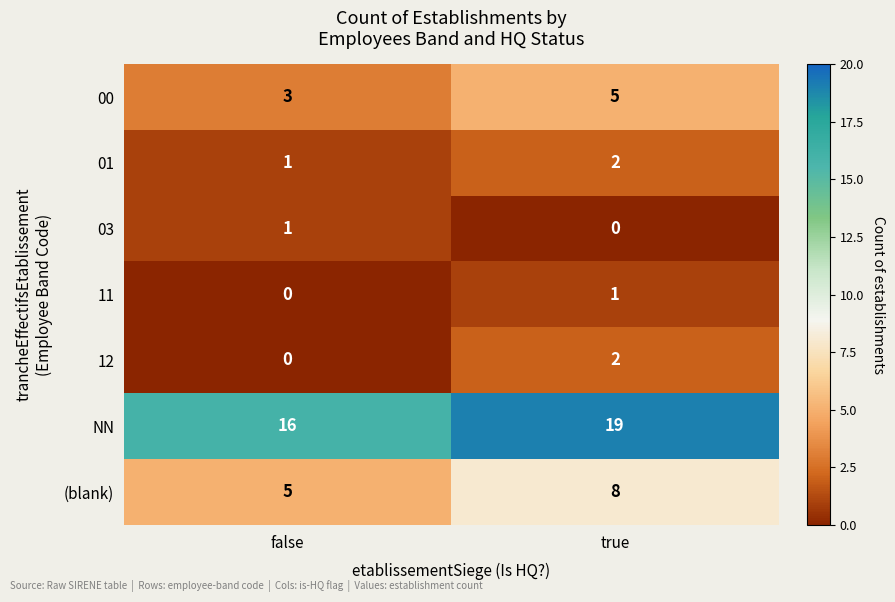

What is the sum of all 00 values?

8